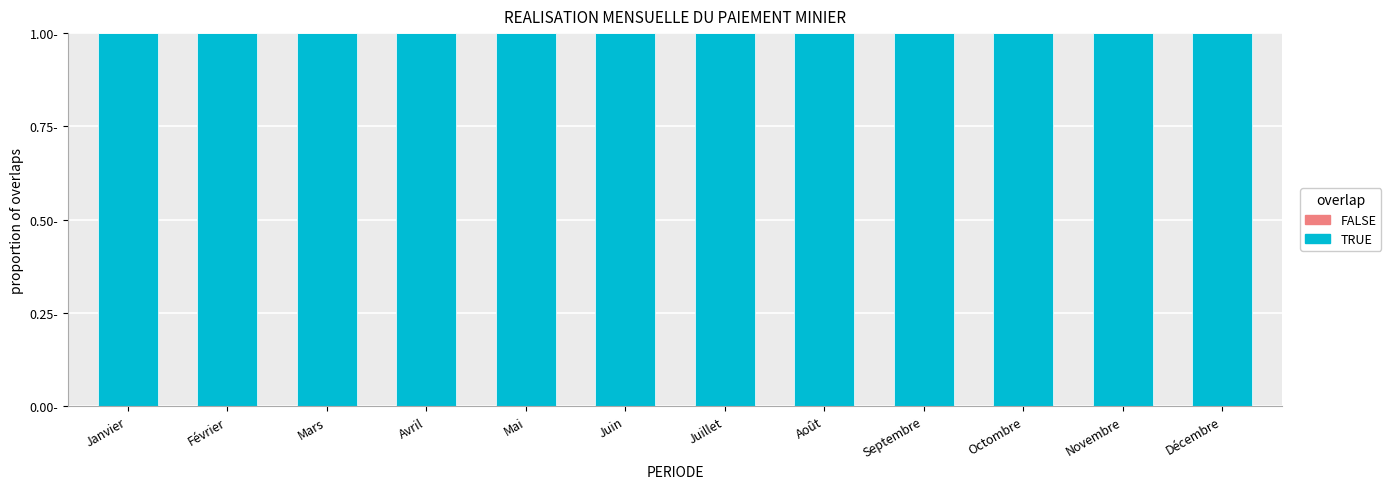

Rank the series at Septembre from highest to lowest value.

TRUE, FALSE